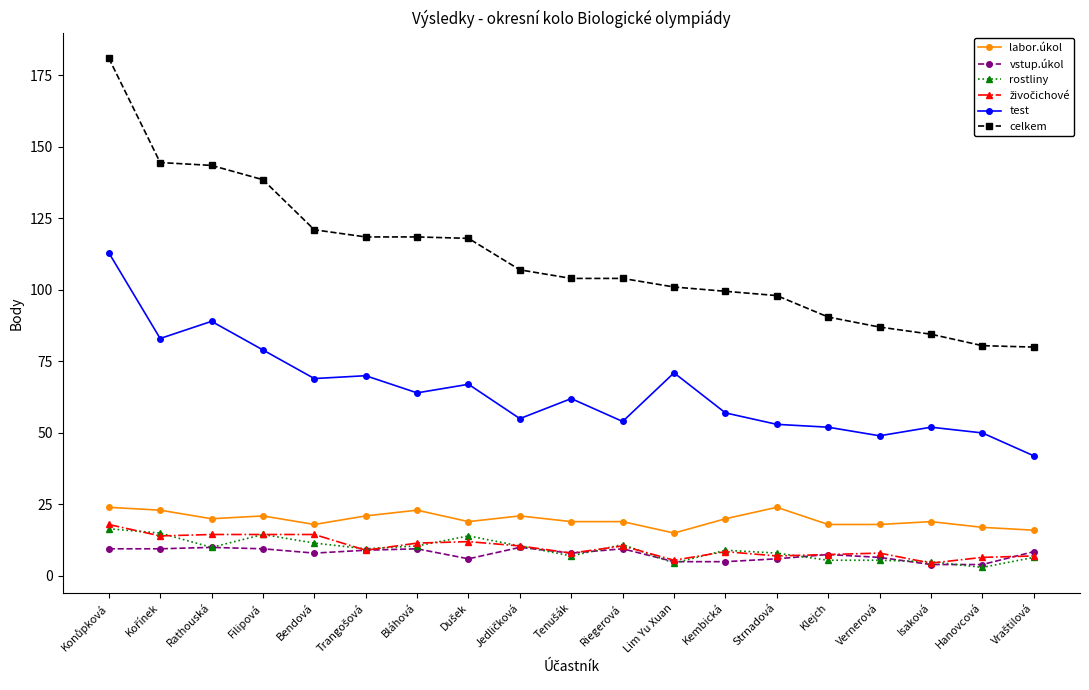

The celkem series shows 87.0 at Vernerová. True or false?

True